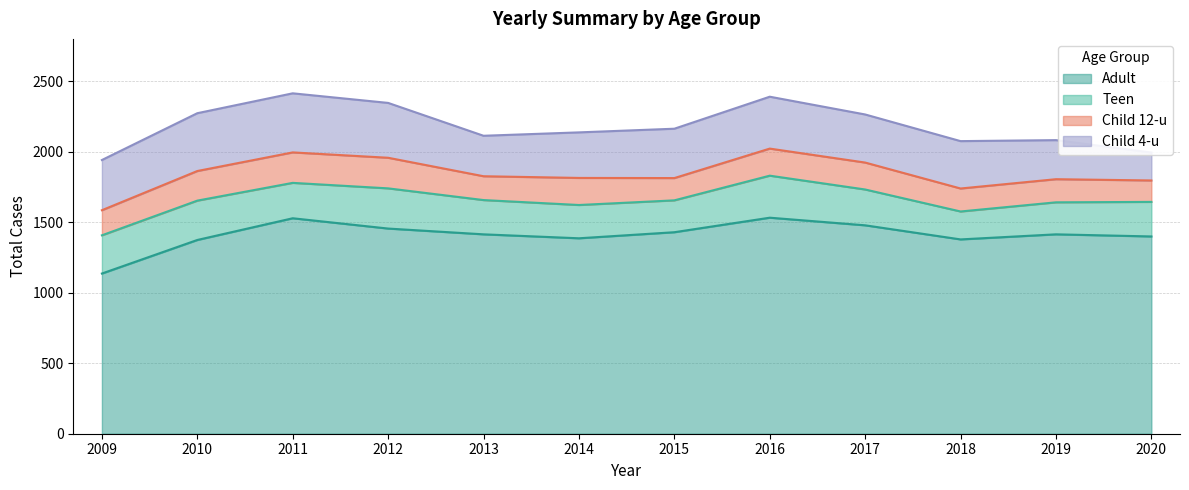

In Child 12-u, how many points are higher than both neighbors (excluding endpoints)?

4